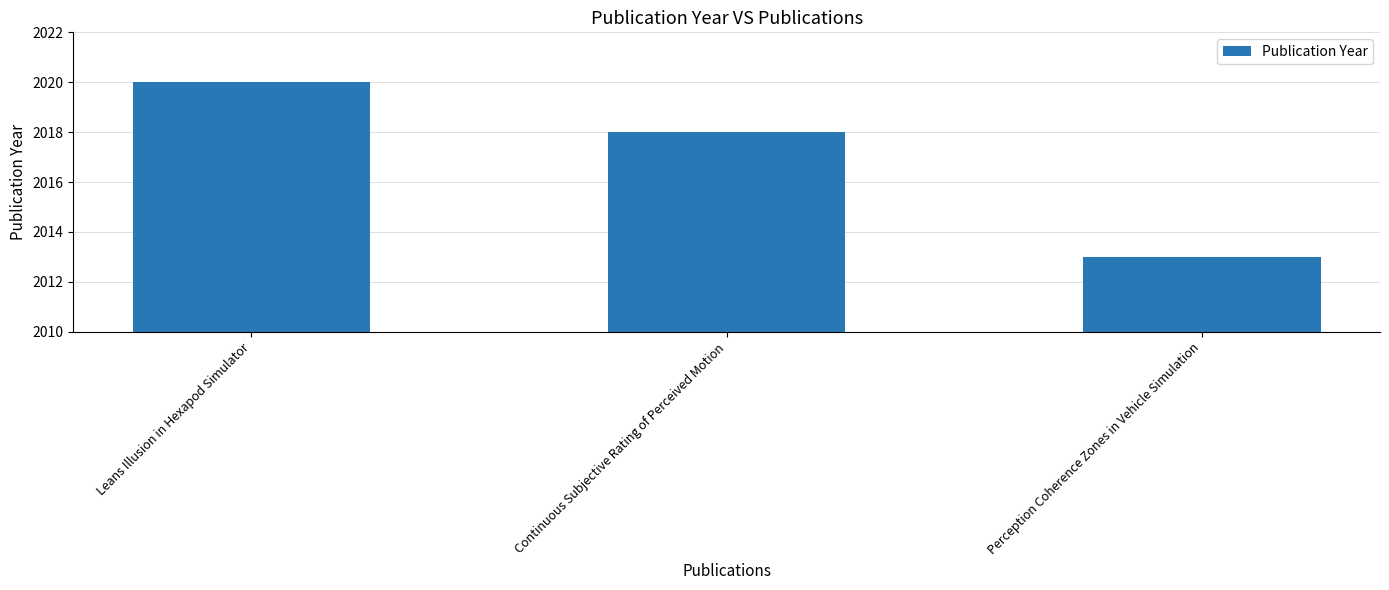

Reading left to right, what are all the values shown in this chart?

Leans Illusion in Hexapod Simulator=2020	Continuous Subjective Rating of Perceived Motion=2018	Perception Coherence Zones in Vehicle Simulation=2013